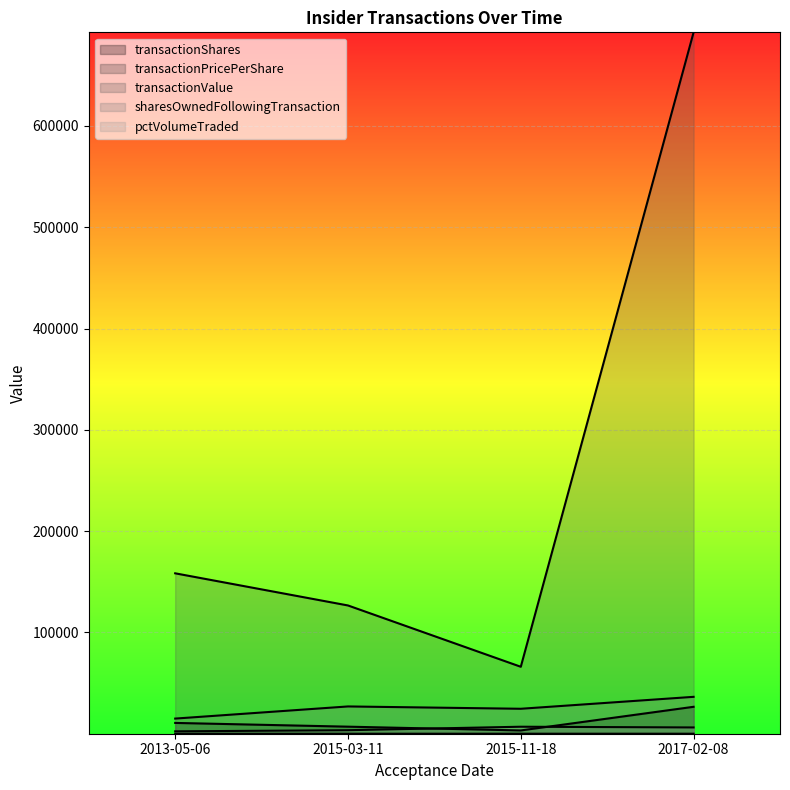

Which series ends up on top after the final intersection of transactionShares and pctVolumeTraded?

transactionShares